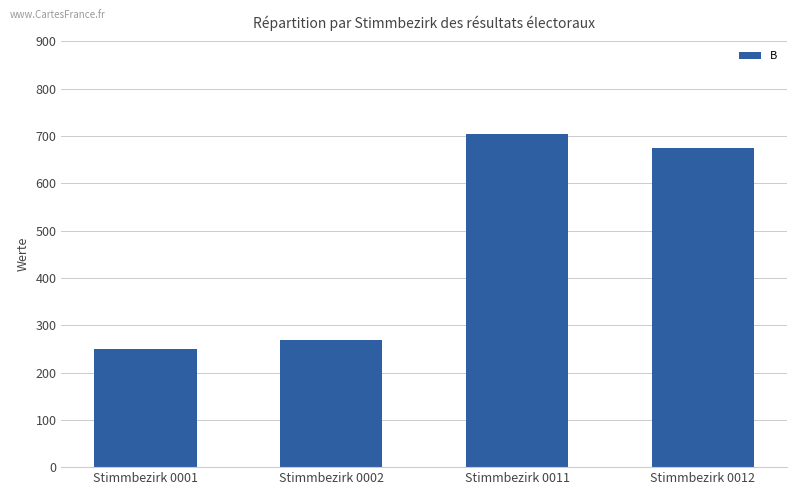

What is the value of the 1st bar from the left?

250